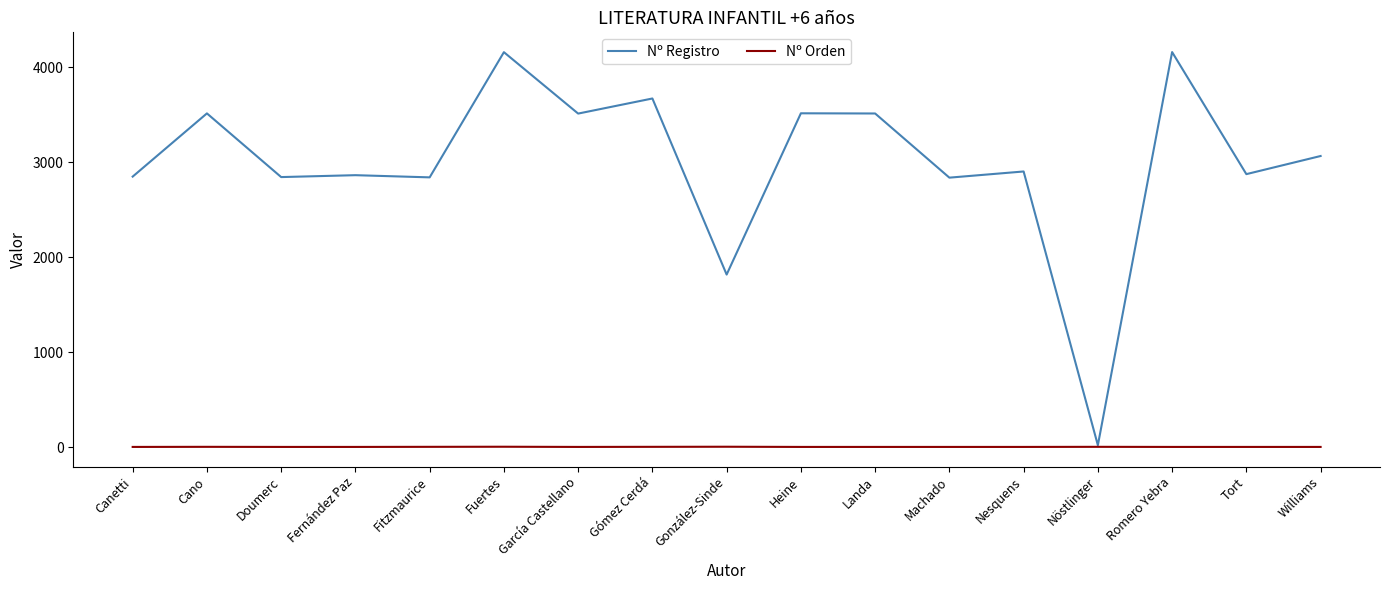

The Nº Registro series shows 5290 at Landa. True or false?

False